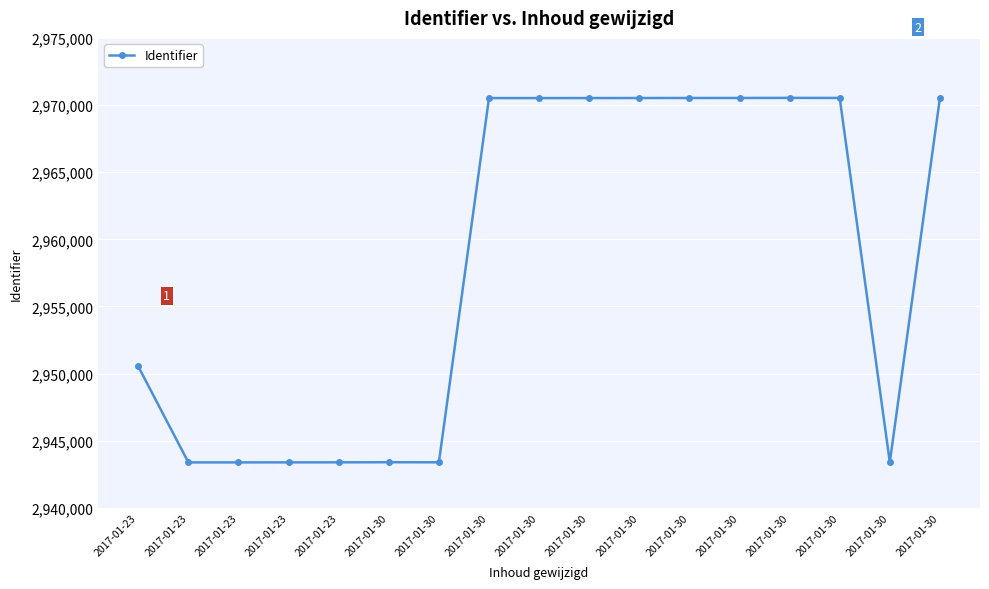

True or false: the data shows 1764270 at 2017-01-30.

False